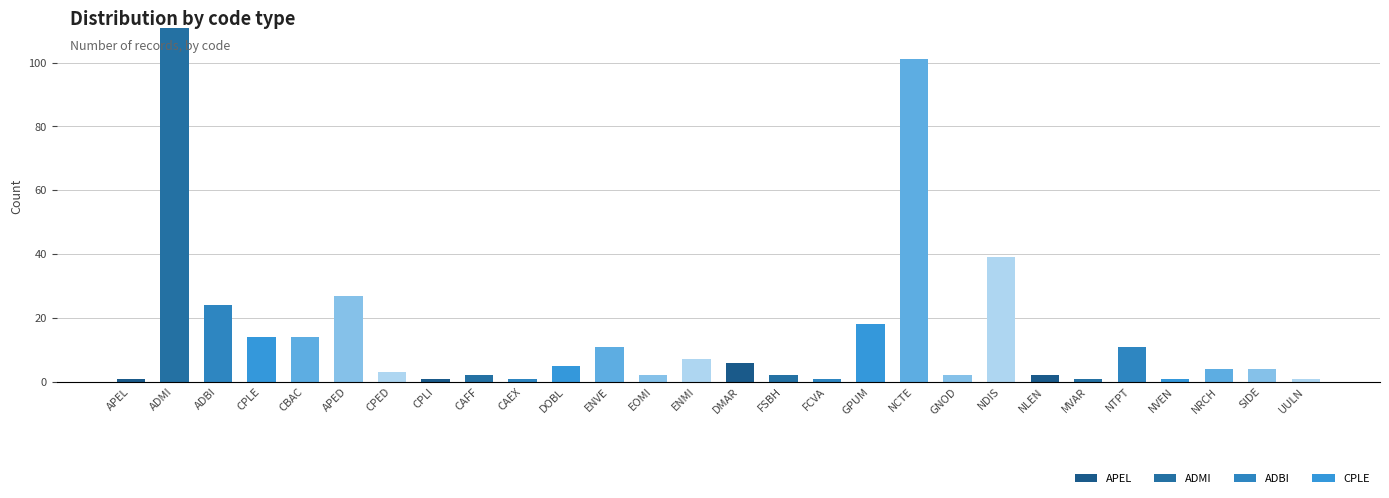

What is the maximum value shown in the chart?

111